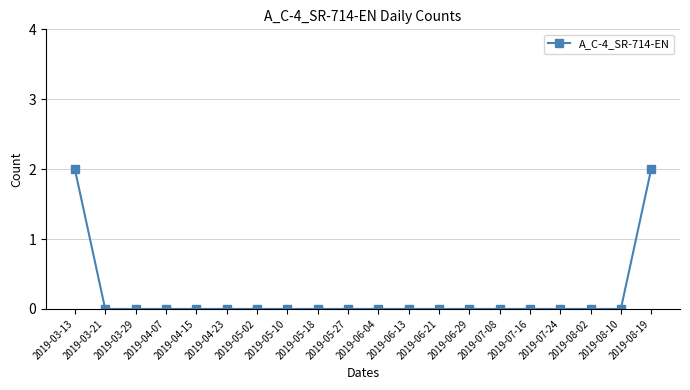

Count the number of categories in the chart.

20